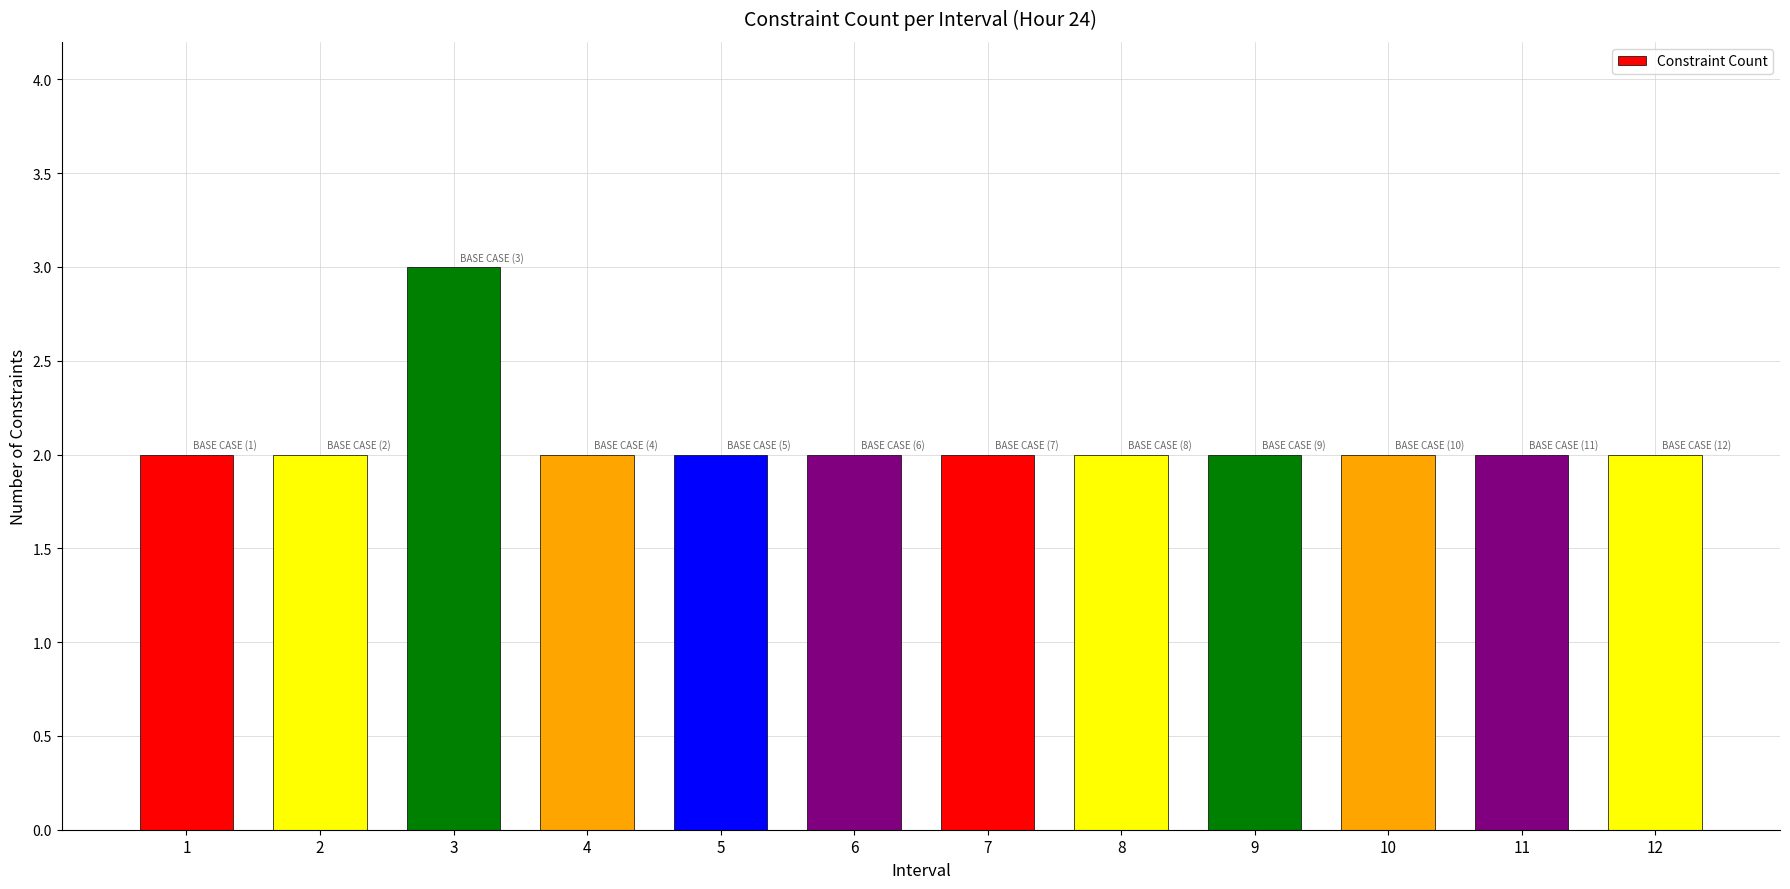

Count the number of categories in the chart.

12